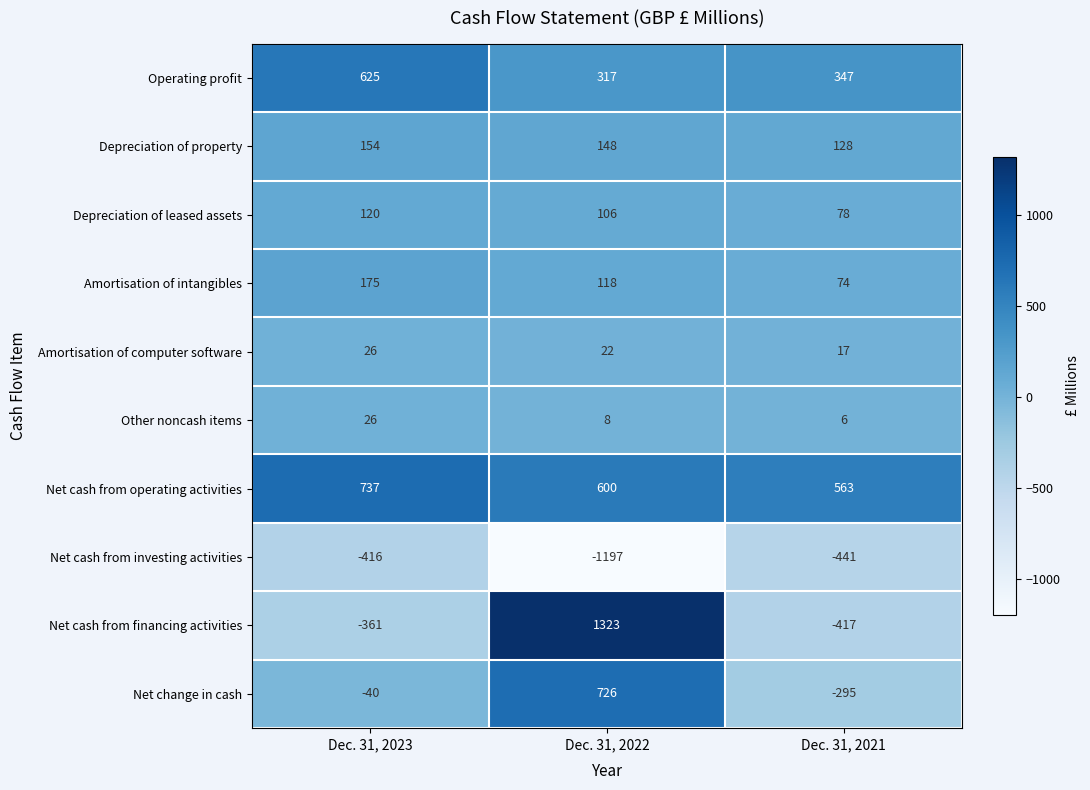

True or false: Net change in cash has a value of -295 at Dec. 31, 2021.

True